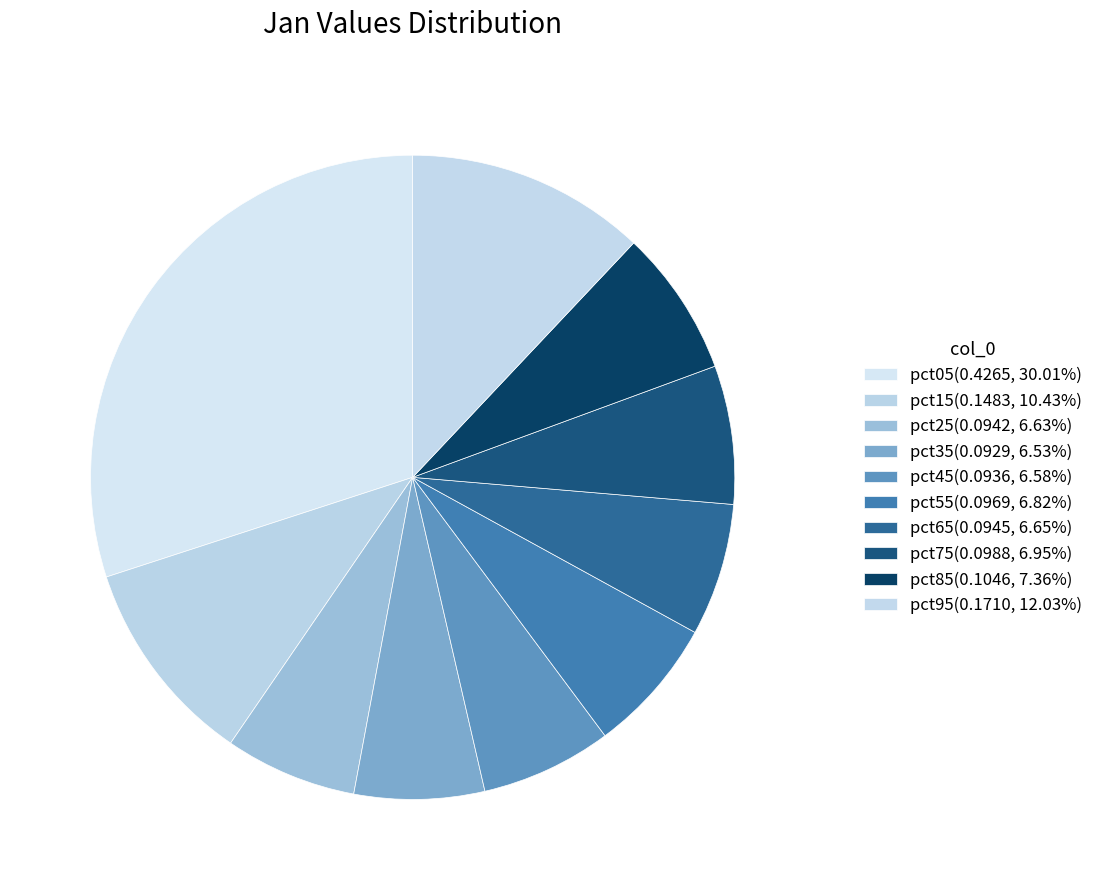

Which slice is the largest?

pct05